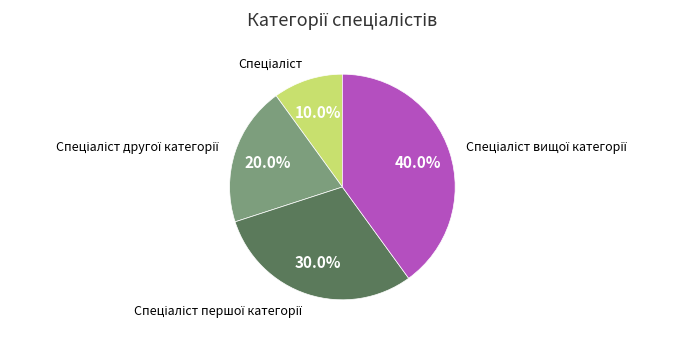

To the nearest percent, what is the difference between the largest and smallest slice percentages?

30%